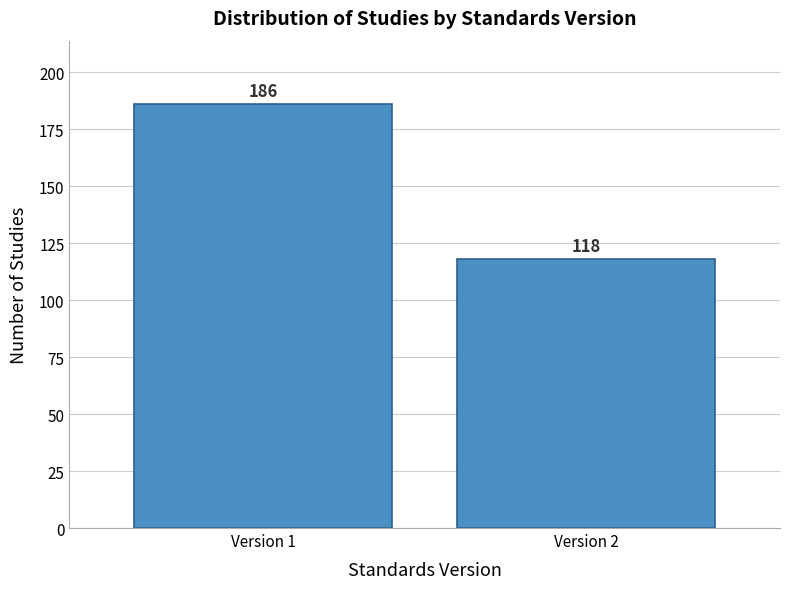

Reading left to right, extract all data points from this chart.

Version 1=186	Version 2=118